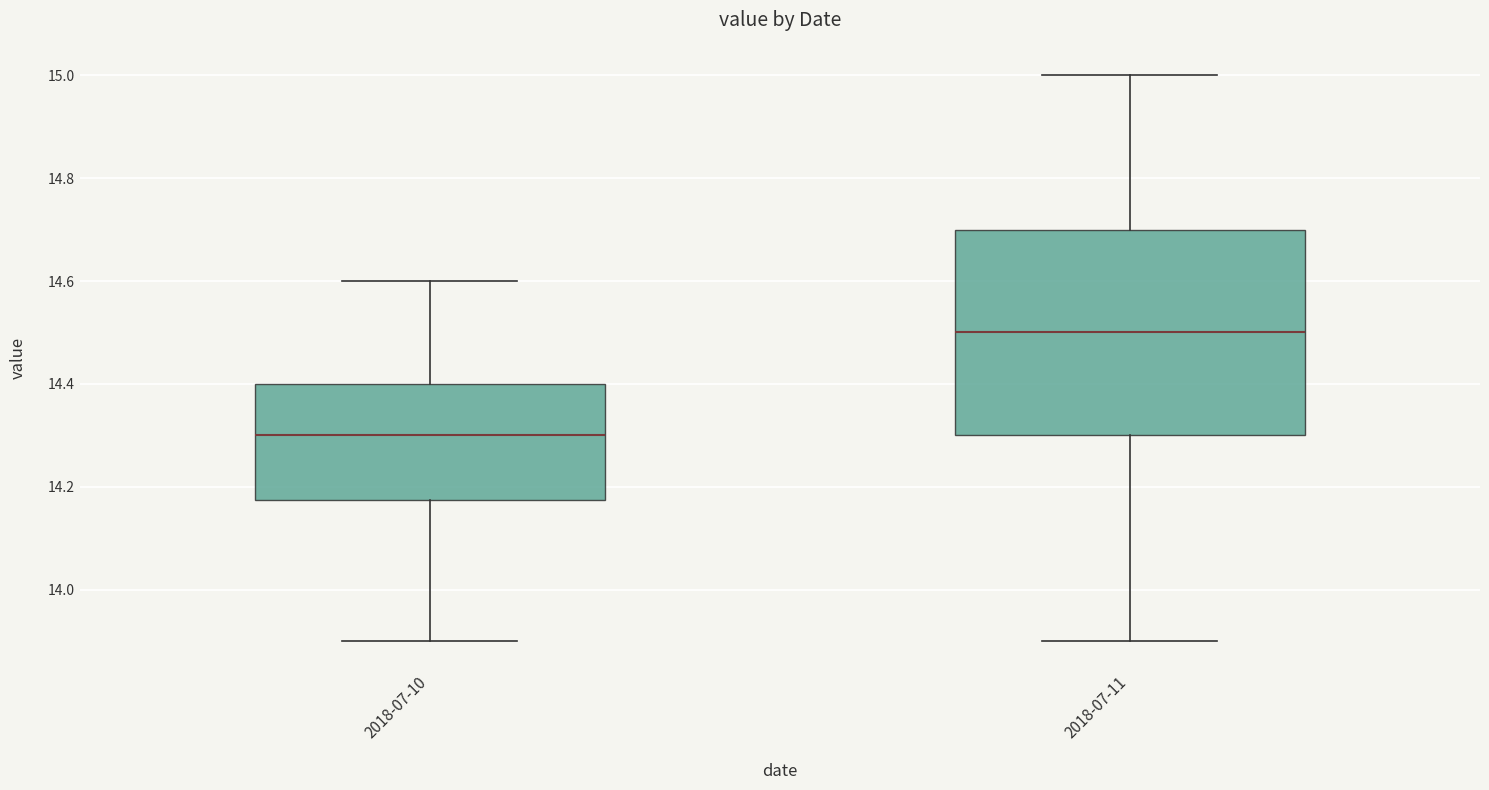

Which box has the lowest median line?

2018-07-10